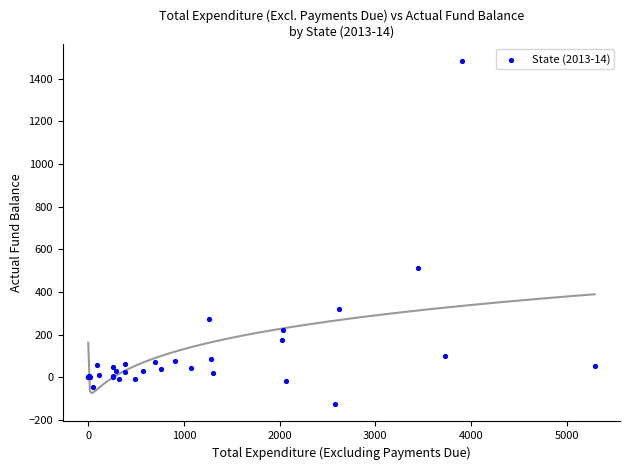

What Y value in the scatter plot is closest to 677?

511.8